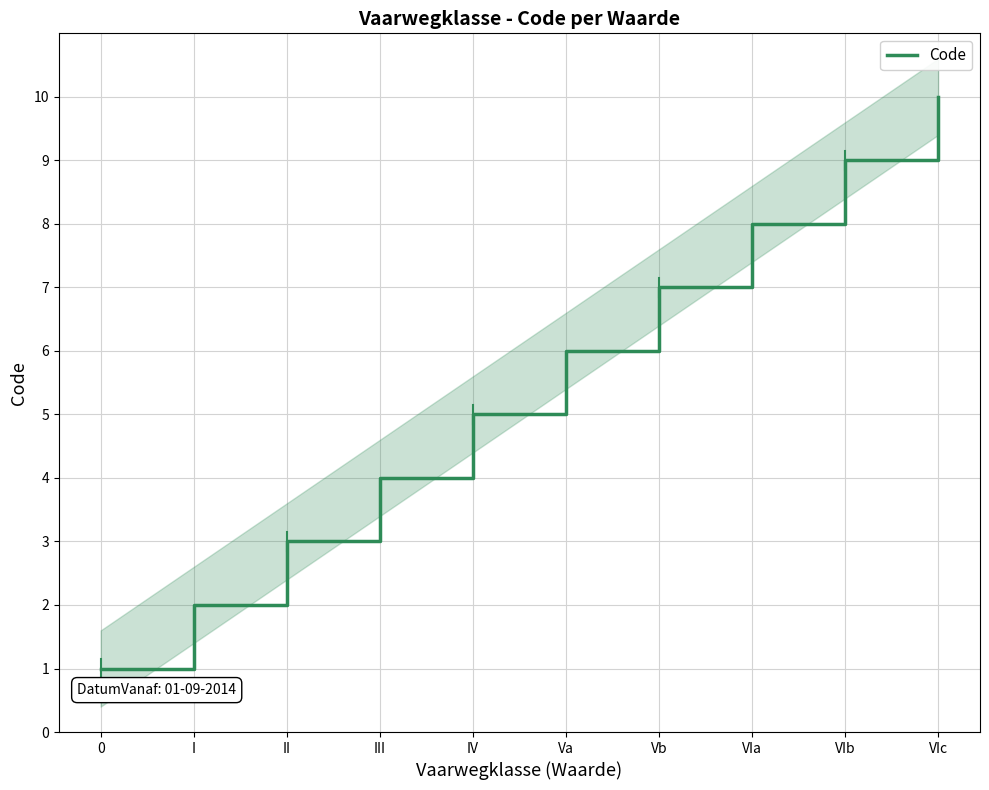

True or false: the data shows 5 at IV.

True